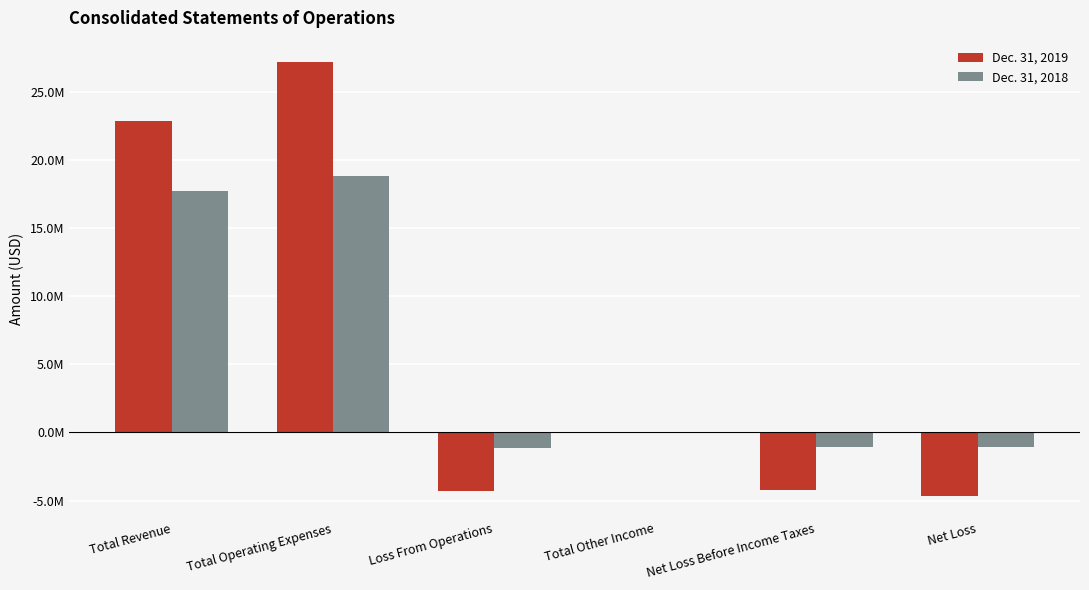

Are the bars horizontal?

No